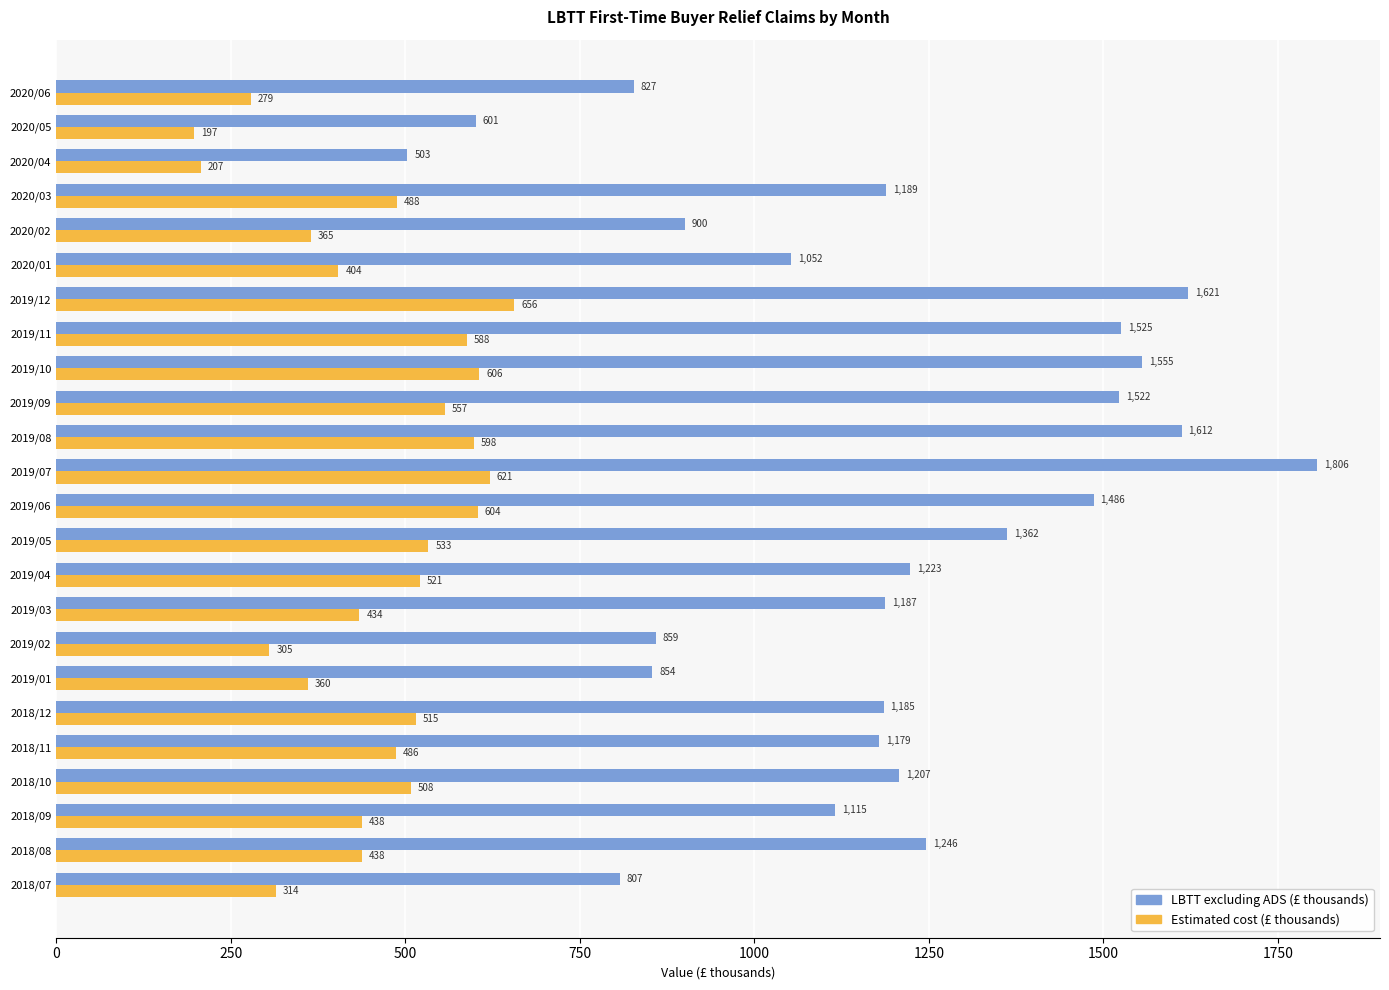

At how many categories does at least one series exceed 398?

24